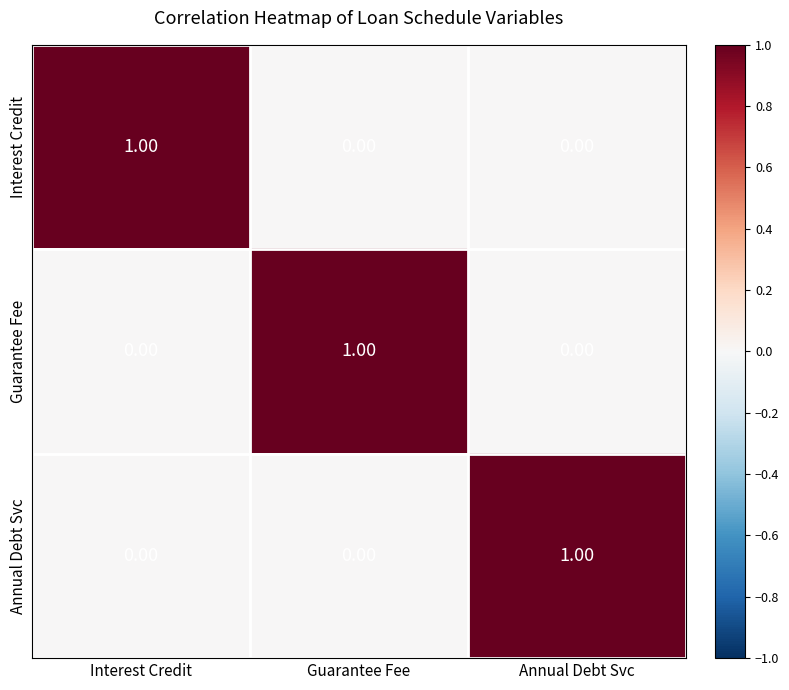

At how many categories does at least one series exceed 0?

3